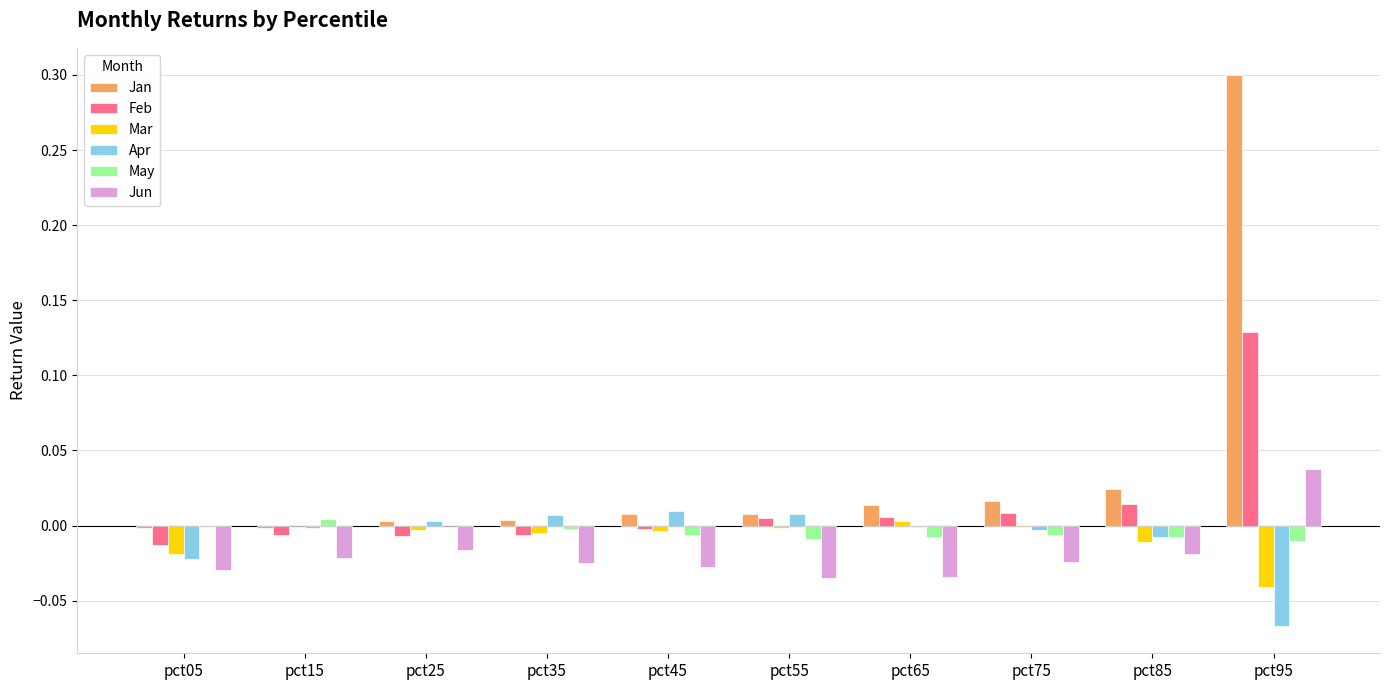

How many distinct data groups are displayed?

6